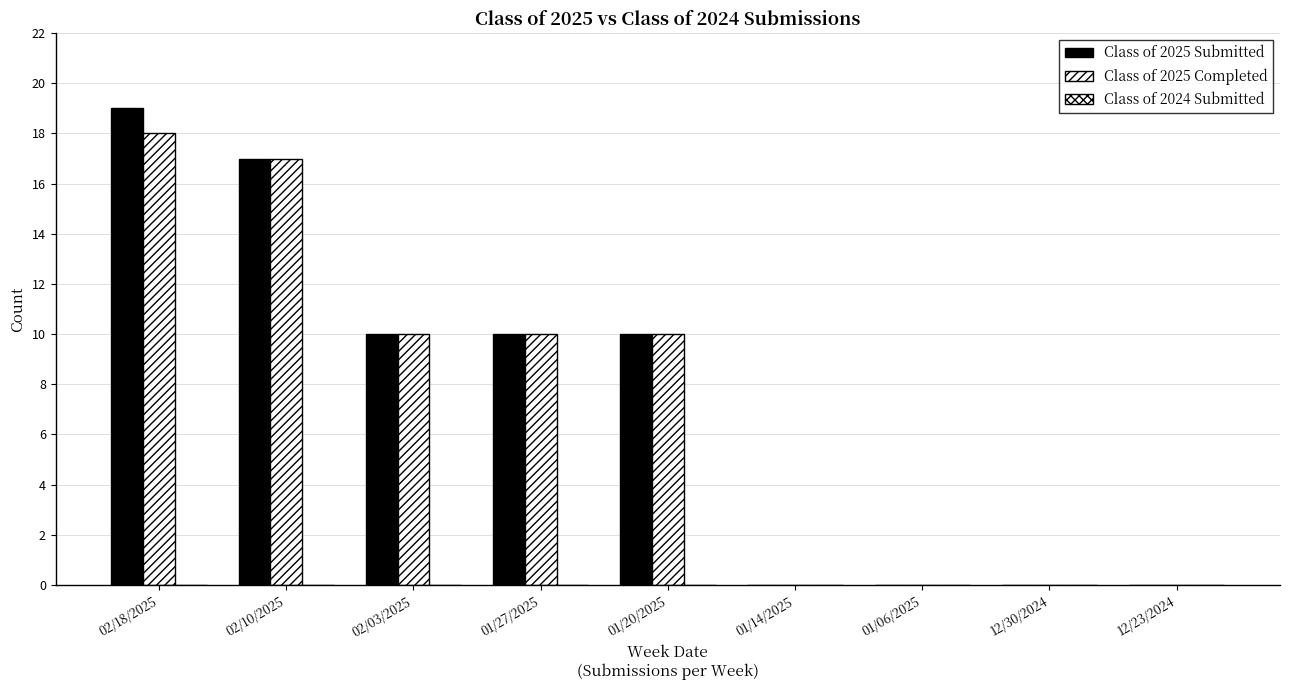

The value of Class of 2025 Completed at 02/18/2025 is 29. True or false?

False